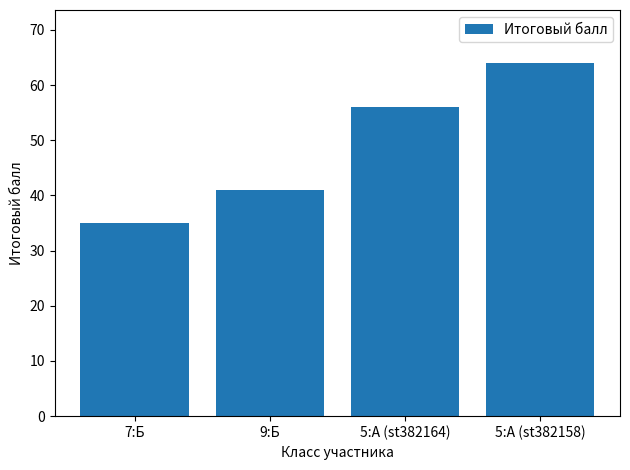

What is the change in value from 7:Б to 5:А (st382164)?

+21